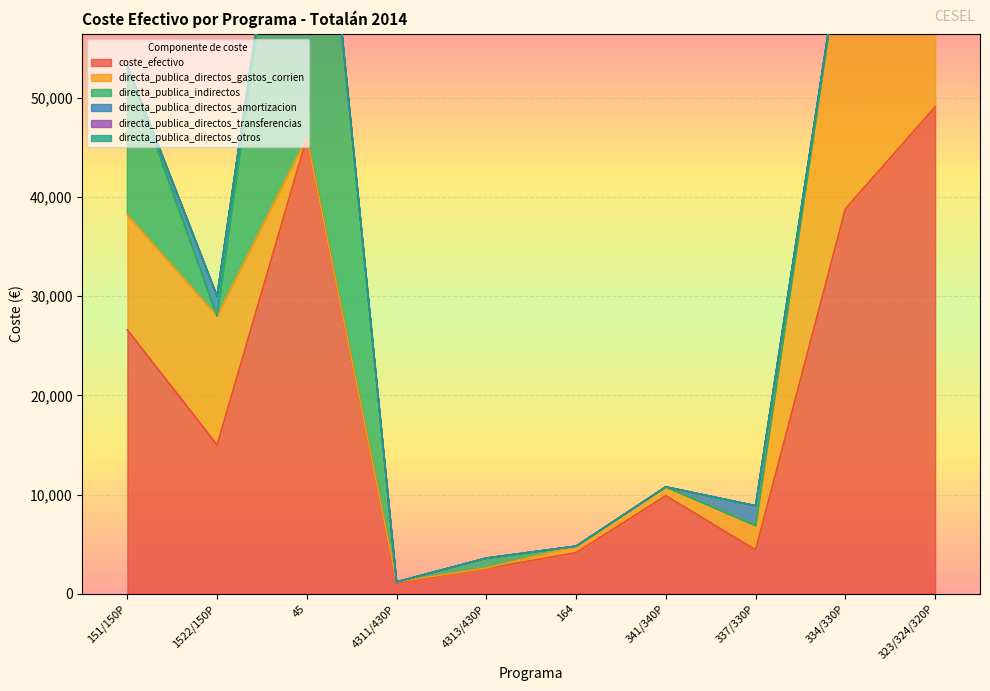

What is the label of the 6th point from the right?

4313/430P